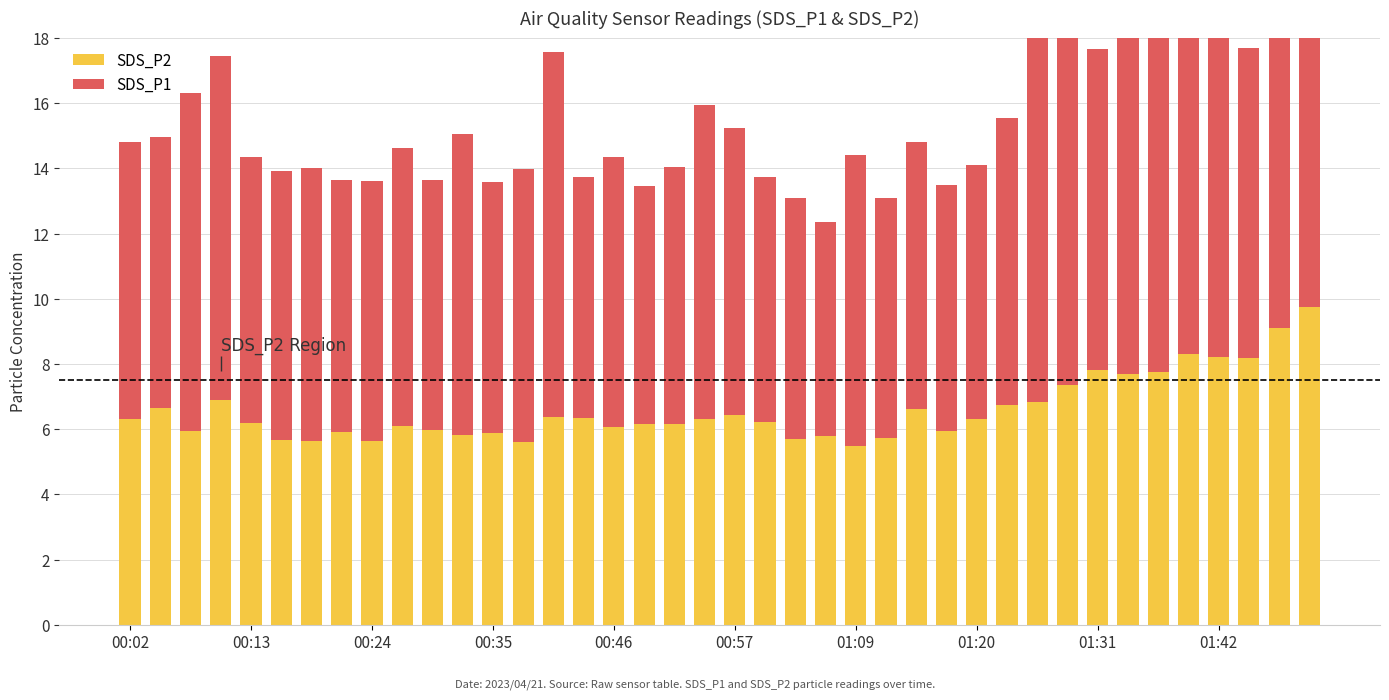

At which category does the chart reach its peak across all series?

39